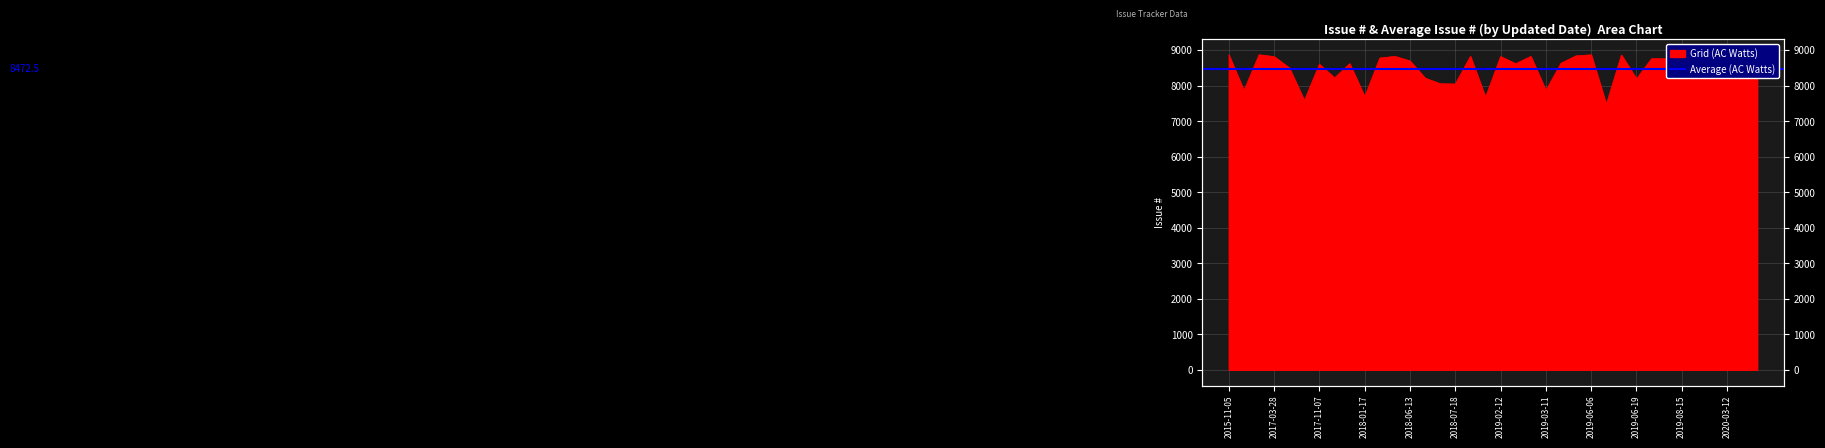

Which has a higher value, 2019-07-02 or 2018-07-18?

2019-07-02